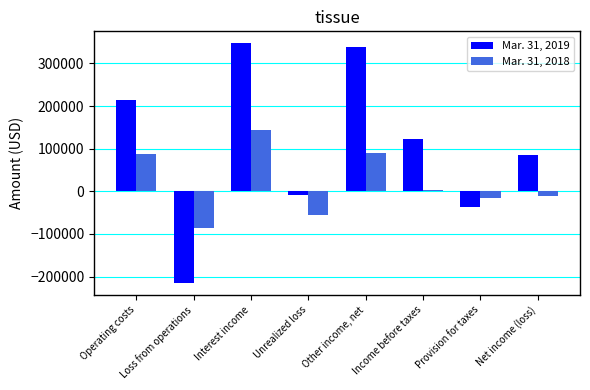

At which category is the sum across all series the highest?

Interest income